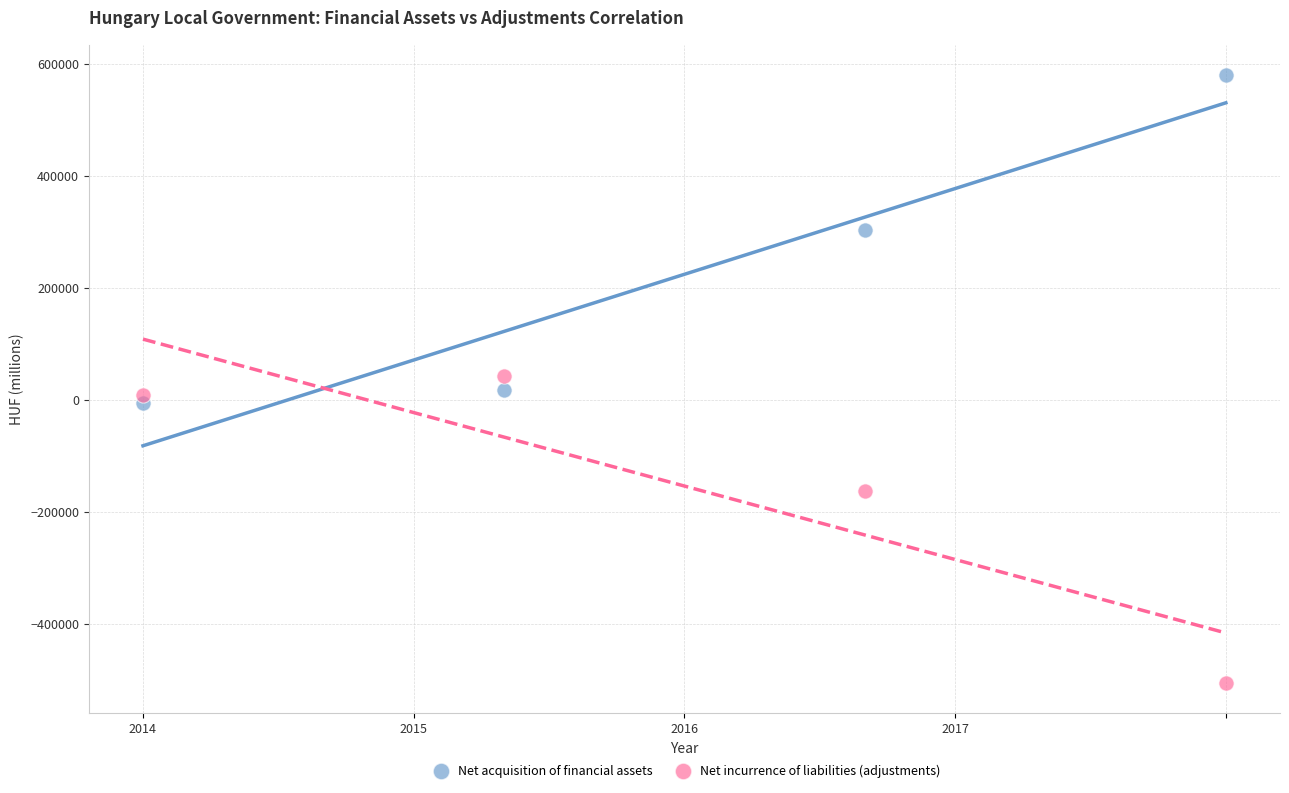

Which series reaches the minimum Y coordinate?

Net incurrence of liabilities (adjustments)